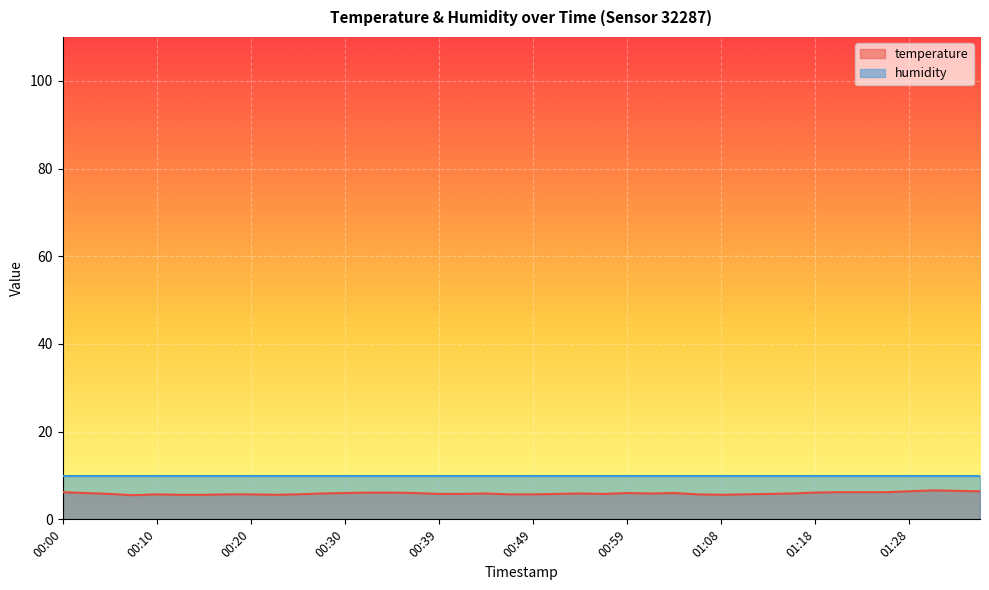

Rank the categories by value from highest to lowest.

01:33, 01:36, 01:28, 01:38, 00:00, 01:21, 01:23, 01:26, 00:32, 00:34, 01:18, 00:03, 00:30, 00:37, 00:59, 01:04, 00:27, 00:44, 00:54, 01:01, 01:16, 00:05, 00:39, 00:42, 00:51, 00:56, 01:13, 00:10, 00:17, 00:20, 00:25, 00:47, 00:49, 01:06, 01:11, 00:13, 00:15, 00:22, 01:08, 00:08